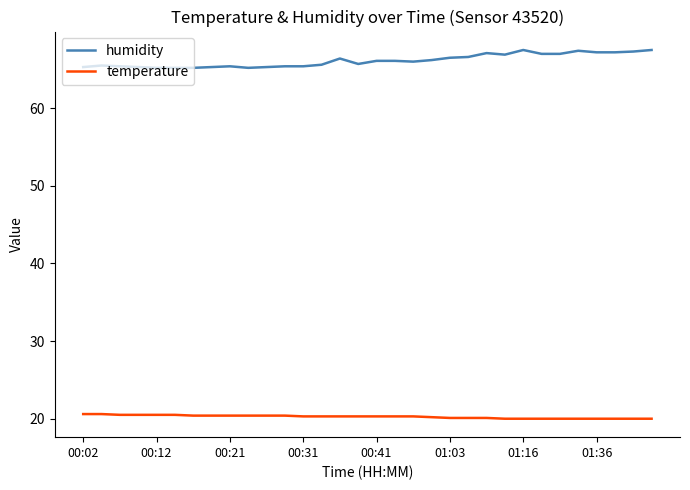

True or false: temperature and humidity intersect in this chart.

False